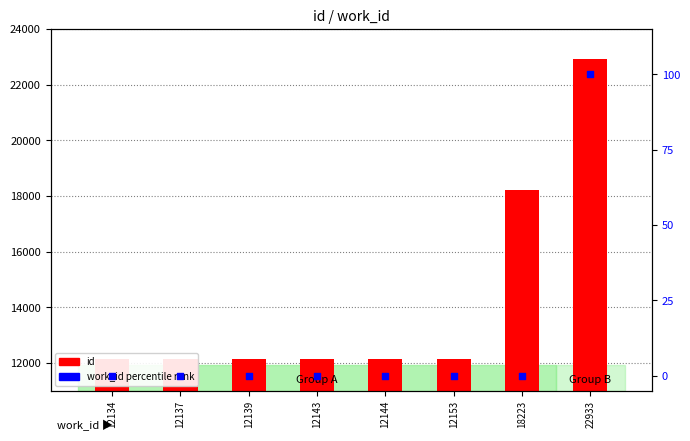

Is the value of id at 12143 greater than the value of work_id percentile rank at 18223?

Yes